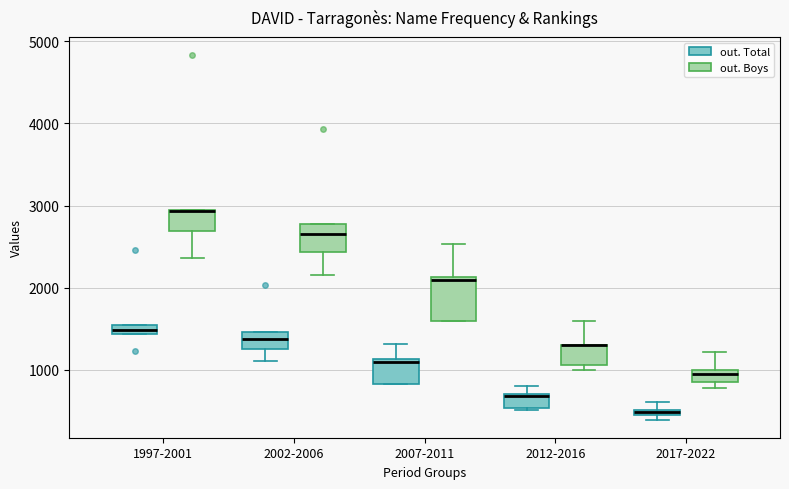

Which box is the tallest, from its lower edge to its upper edge?

2007-2011 (out. Boys)